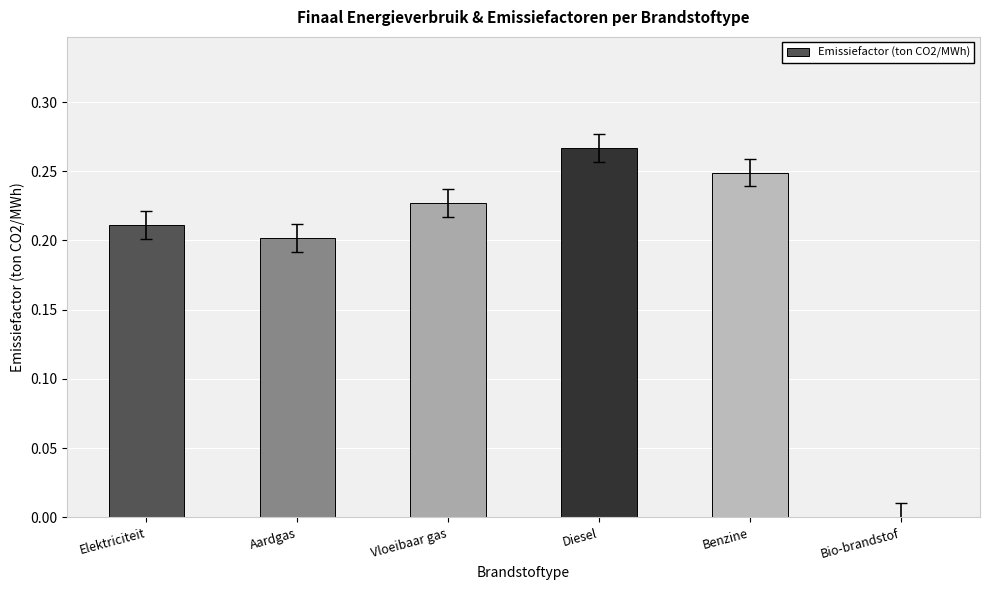

What is the sum of the values at Aardgas and Elektriciteit?

0.4